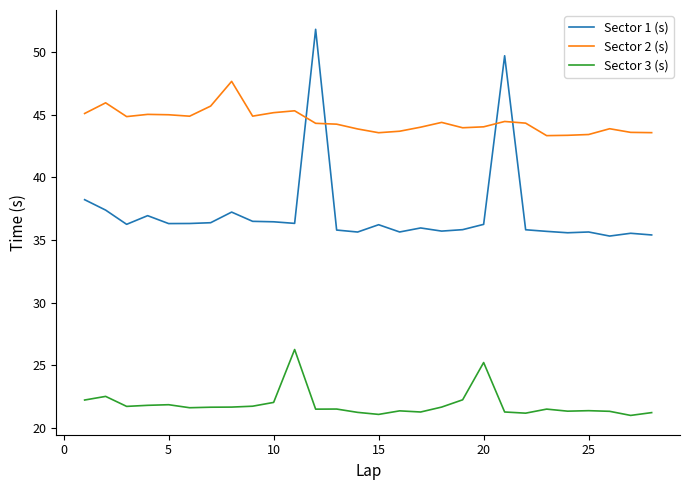

What is the difference between the maximum and minimum values in the Sector 2 (s) series?

4.3